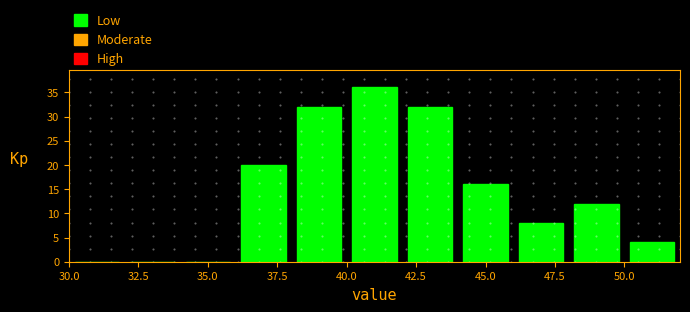

Which range on the x-axis has the tallest bar?

40 to 42